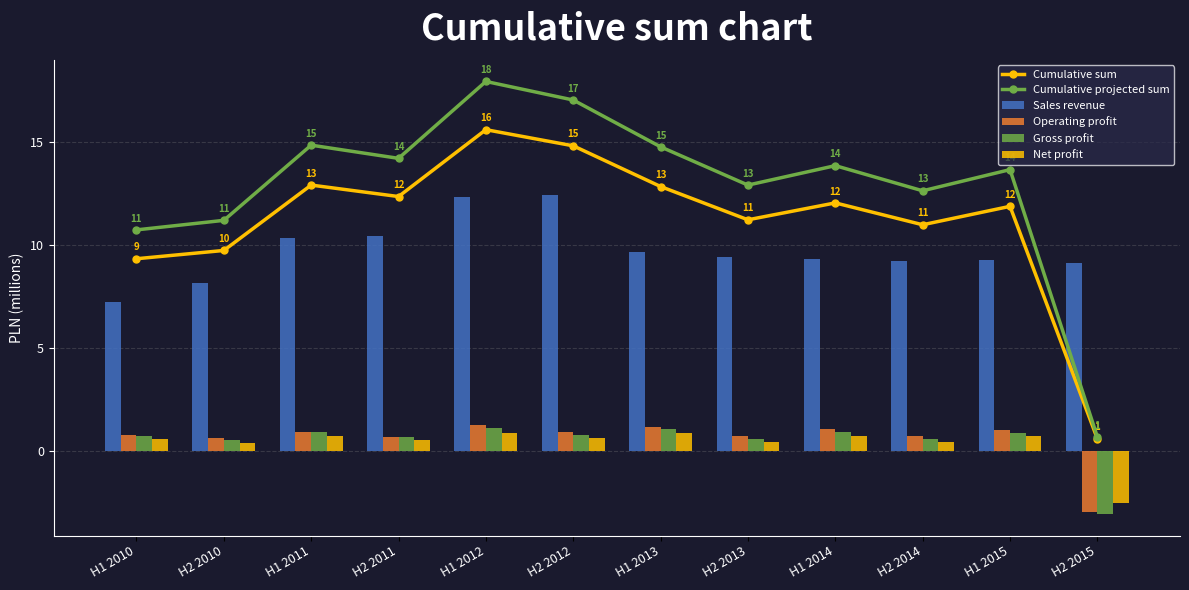

What is the difference between the highest and lowest values at H1 2014?

13.1